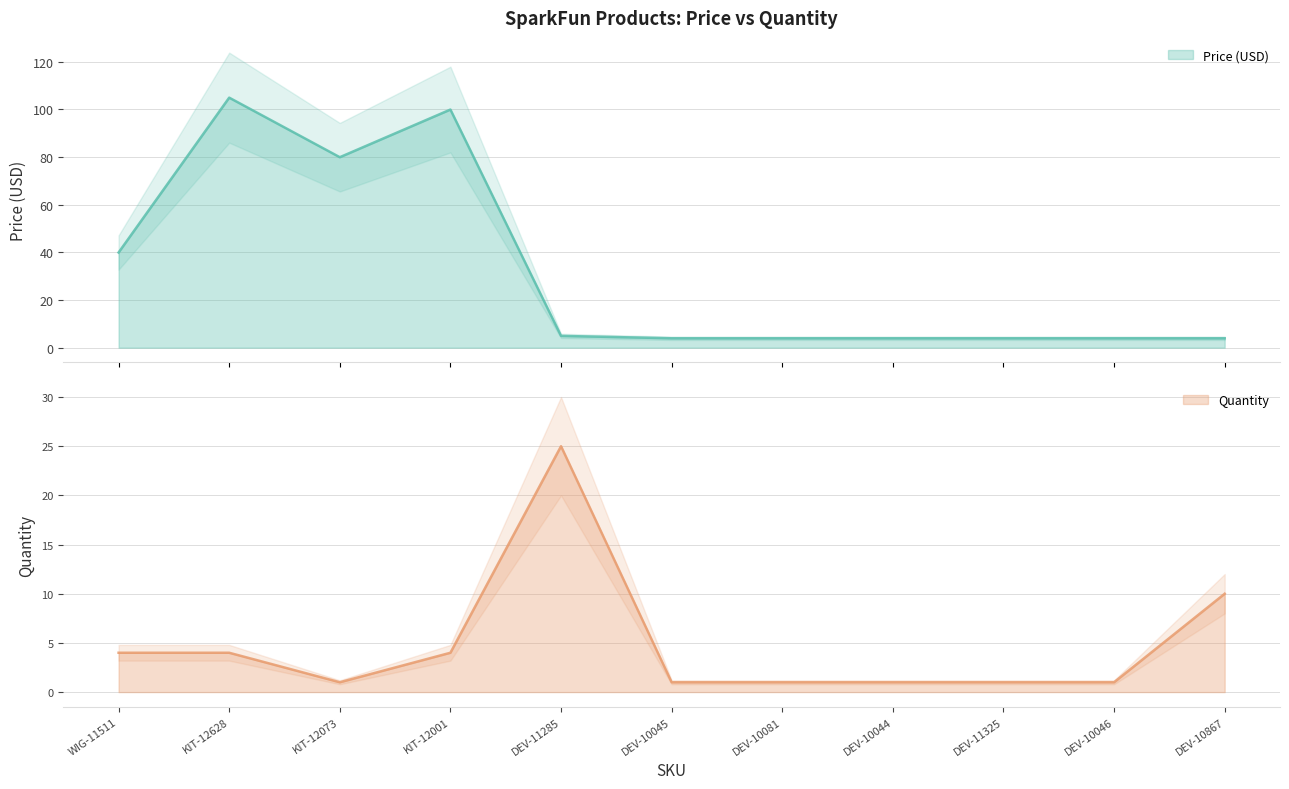

What is the spread (max minus min) of values at DEV-10044?

3.0